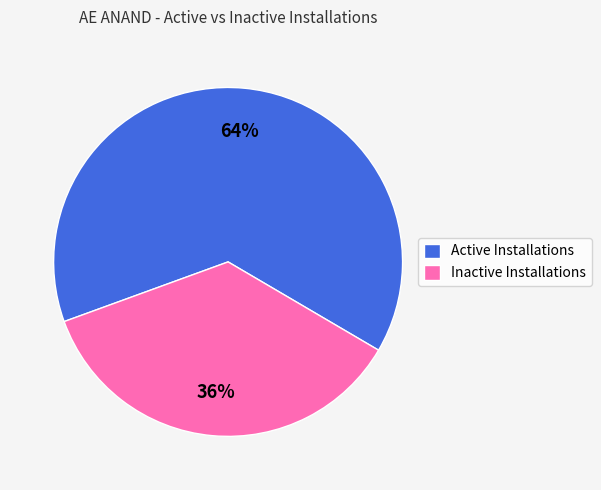

Rank the categories by value from lowest to highest.

Inactive Installations, Active Installations